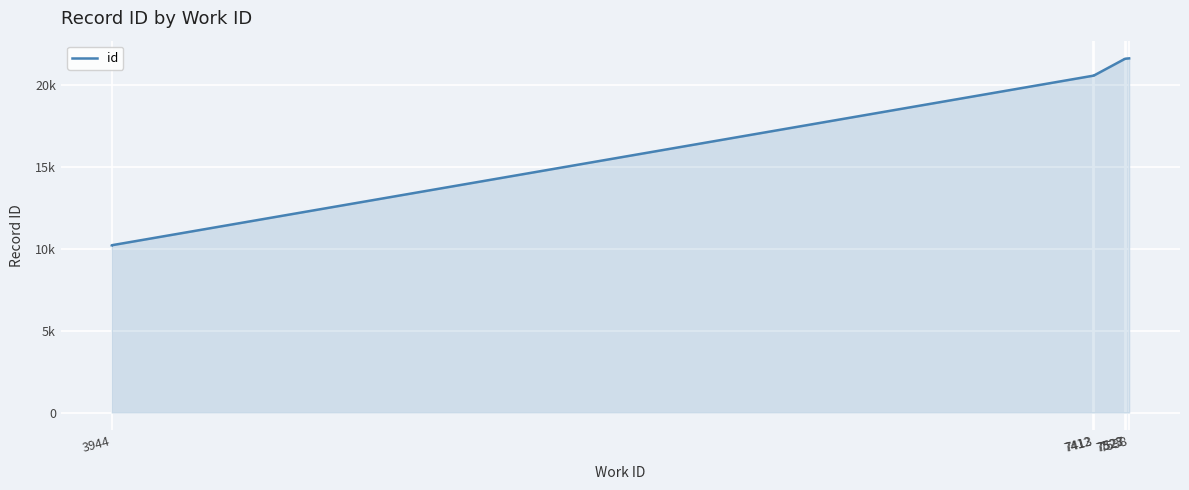

How many distinct data groups are displayed?

1